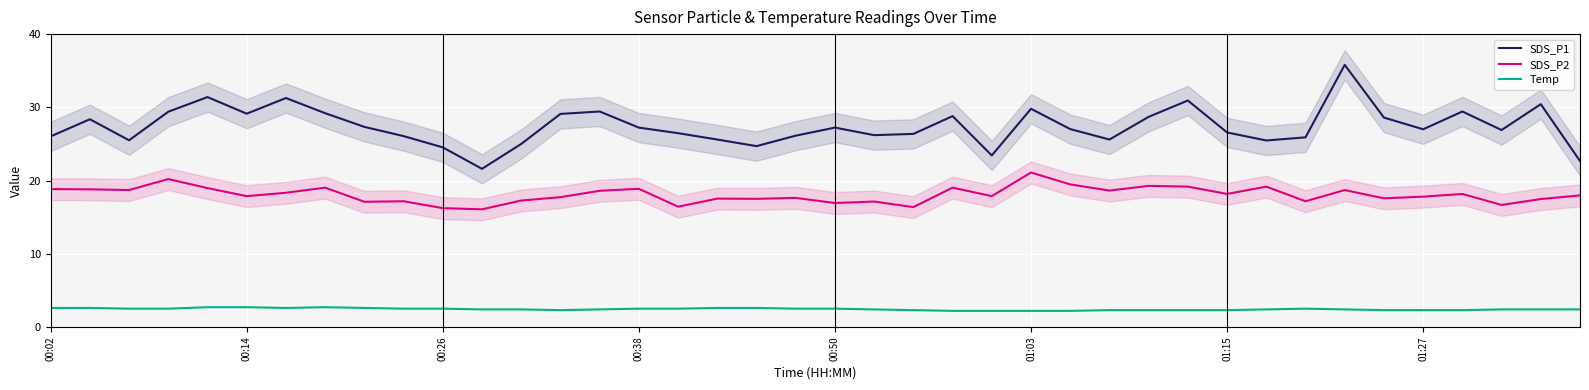

Which category has the highest value across all series?

33